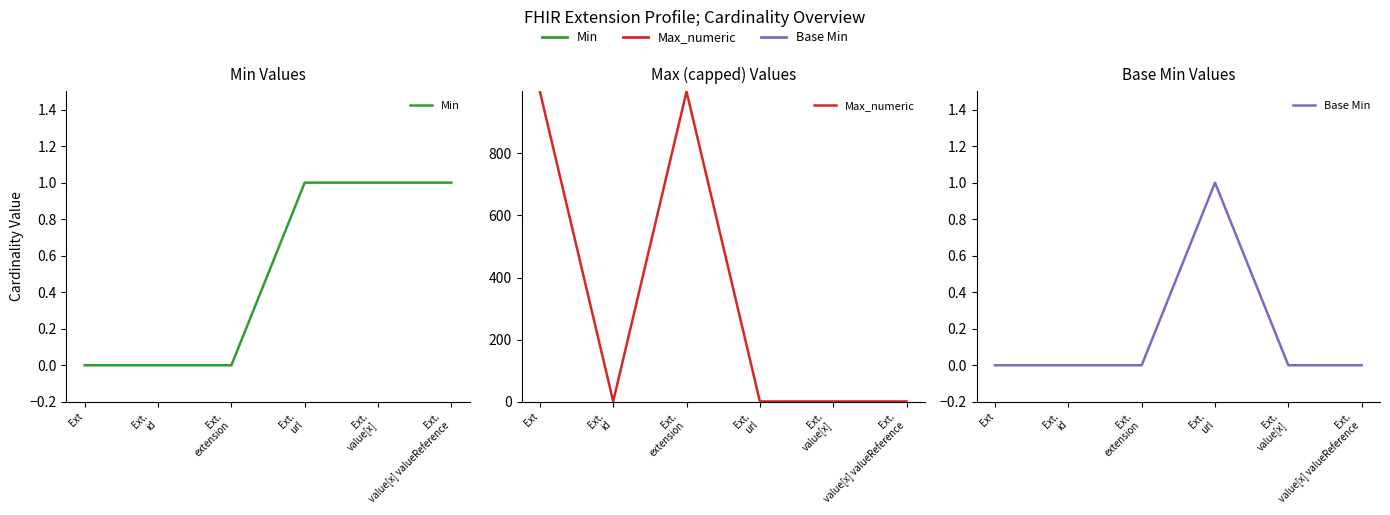

What is the maximum value shown in the chart?

999